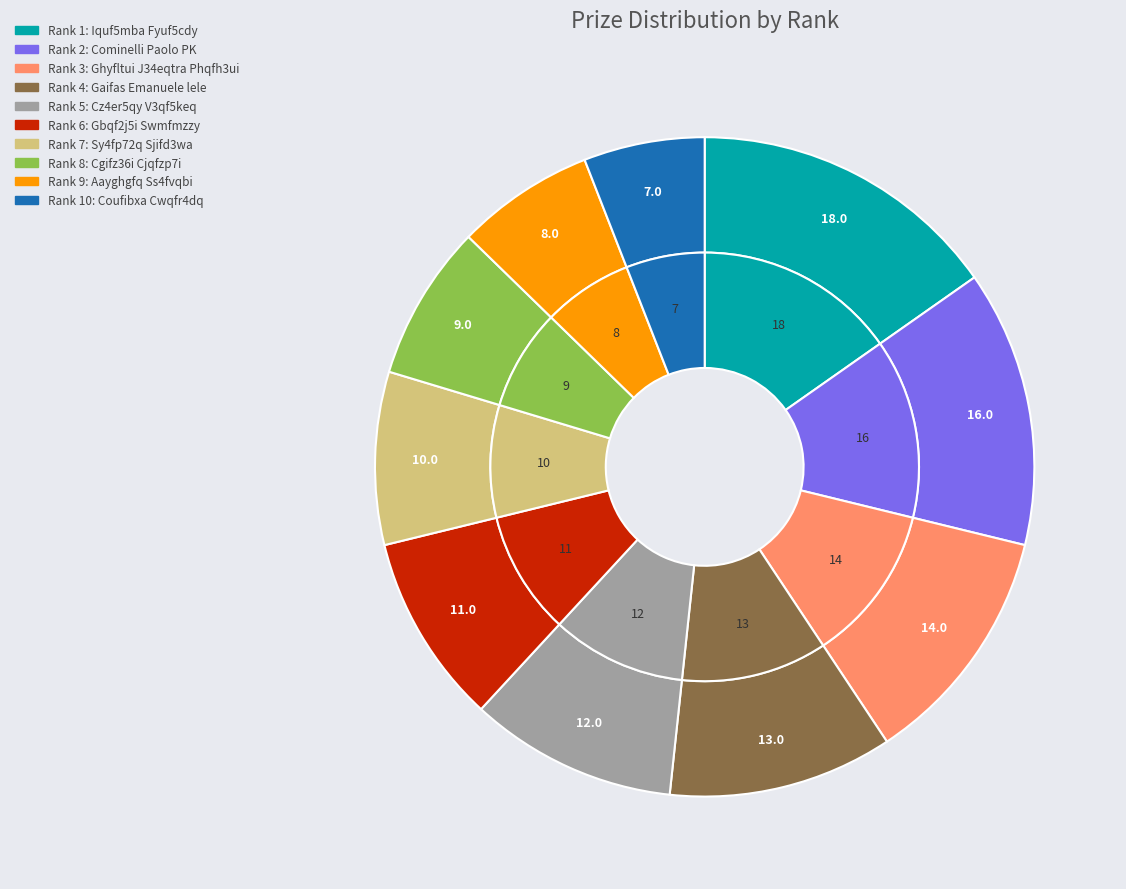

How much of the chart is everything except 5?

89.8%